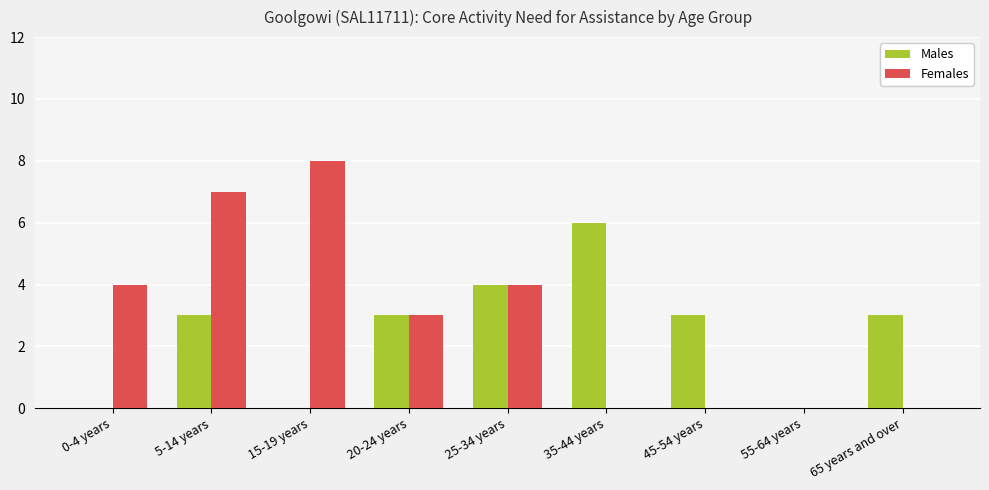

What is the highest value of the Males series?

6